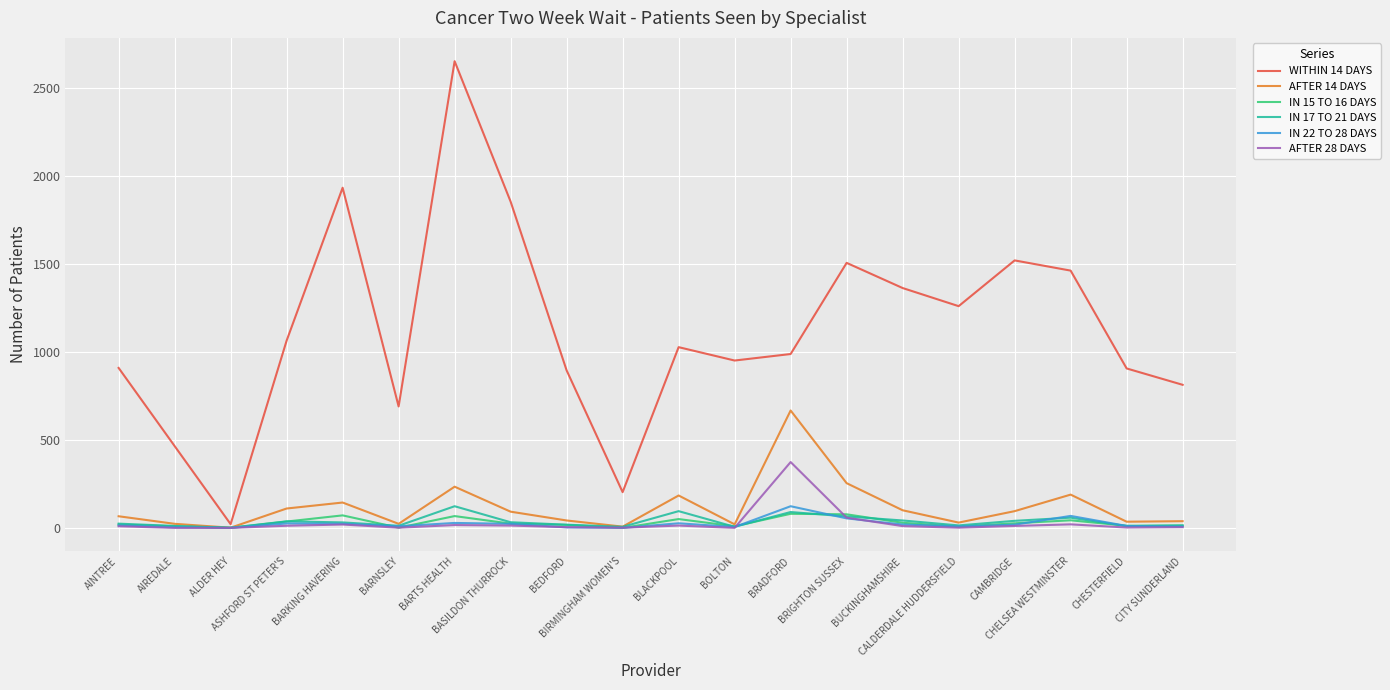

What is the sum of the IN 17 TO 21 DAYS values at AIREDALE and CHESTERFIELD?

21